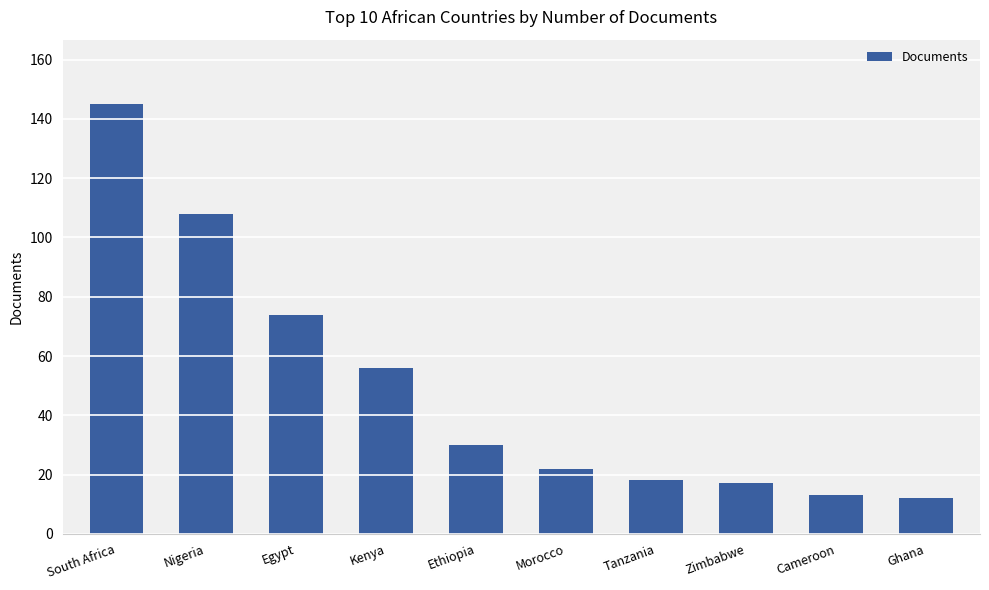

What is the label of the 1st bar from the right?

Ghana